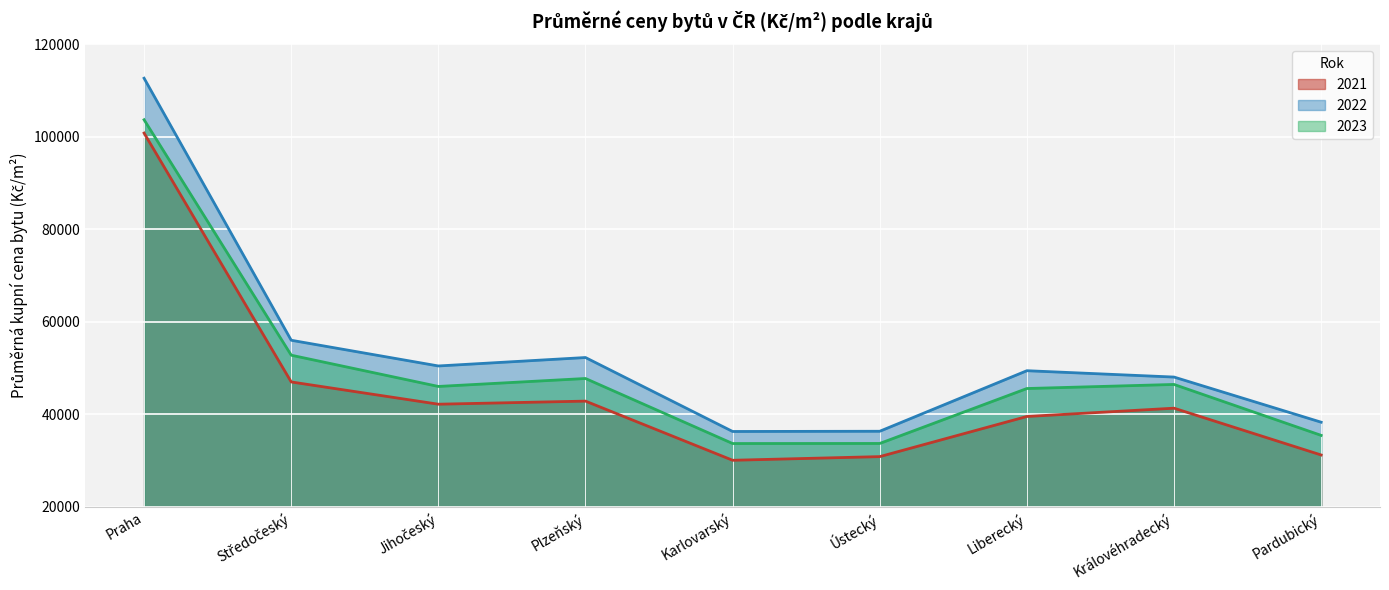

At which category does 2022 reach its first local valley?

Jihočeský